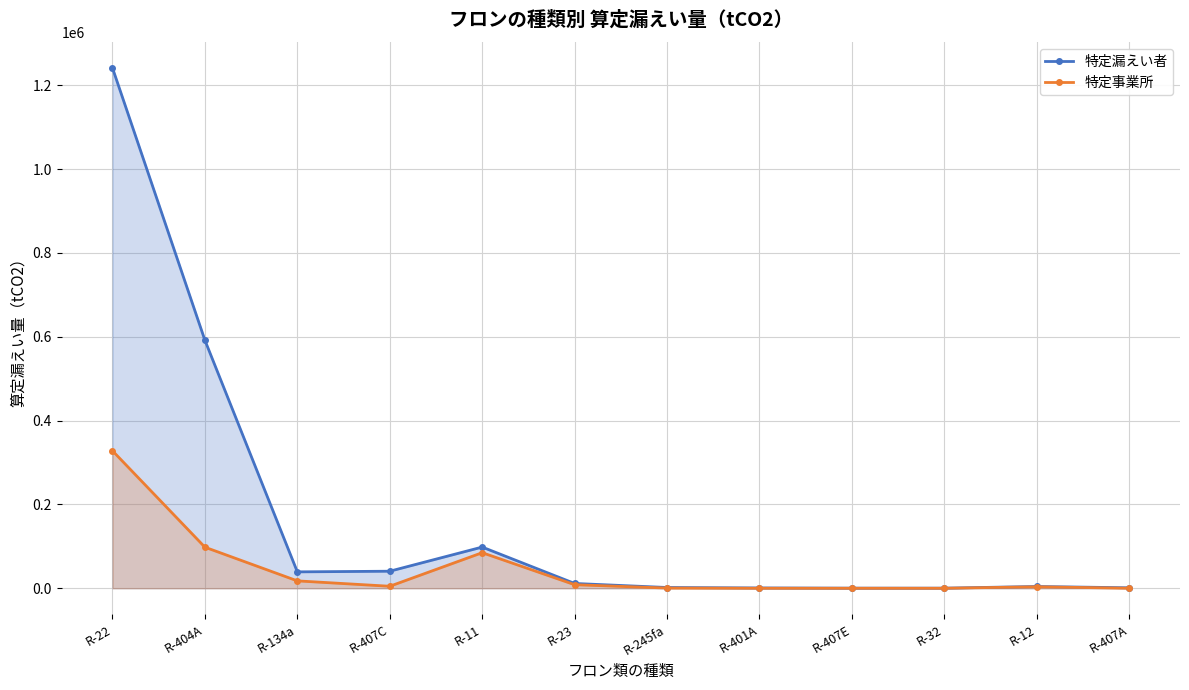

What is the difference between the 特定漏えい者 values at R-134a and R-23?

27674